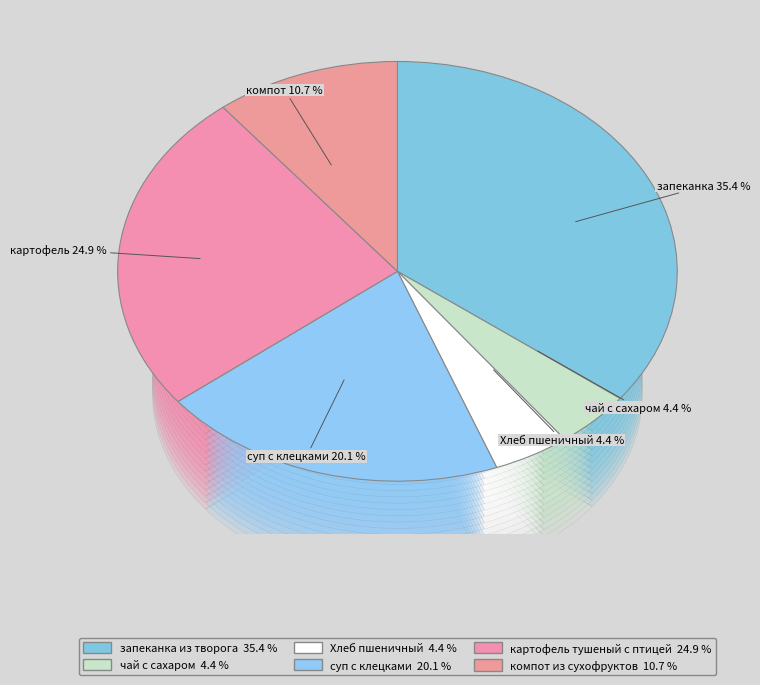

To the nearest percent, what percentage of the pie is суп с клецками?

20%